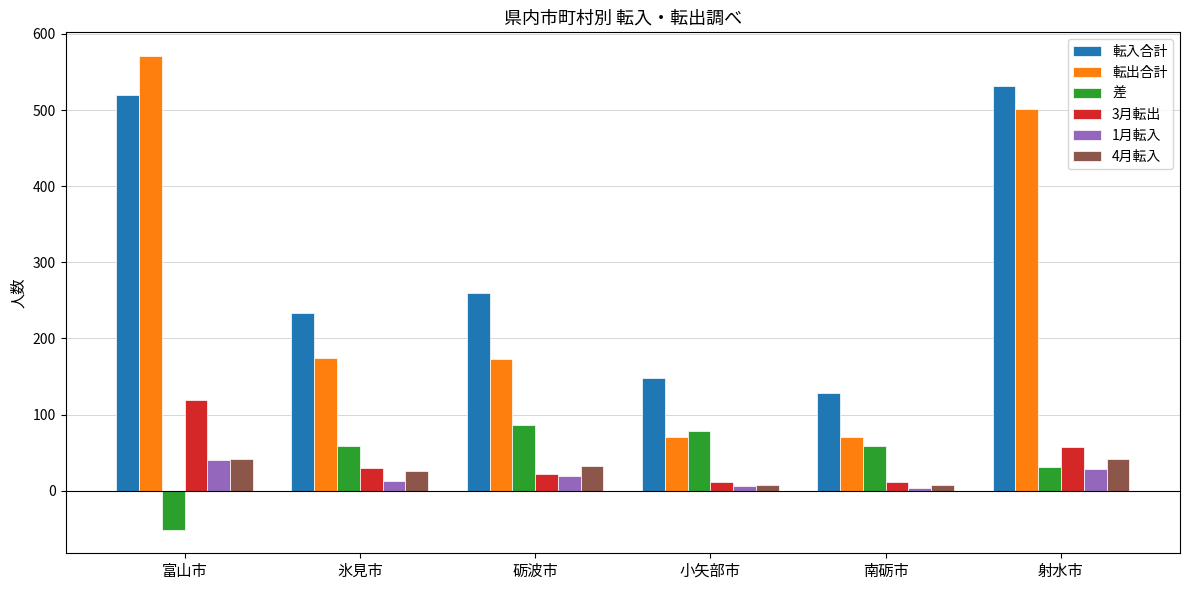

Between 富山市 and 砺波市, which series saw the biggest shift?

転出合計